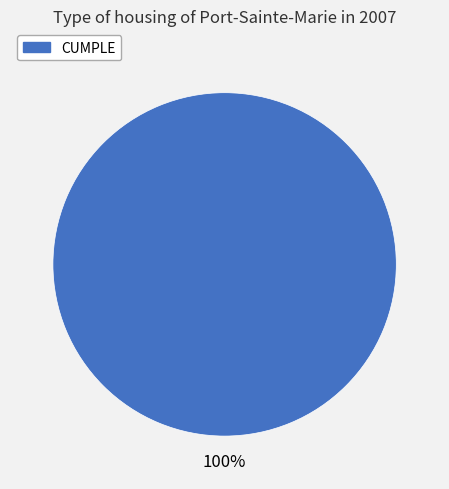

Count the number of slices in the pie.

1